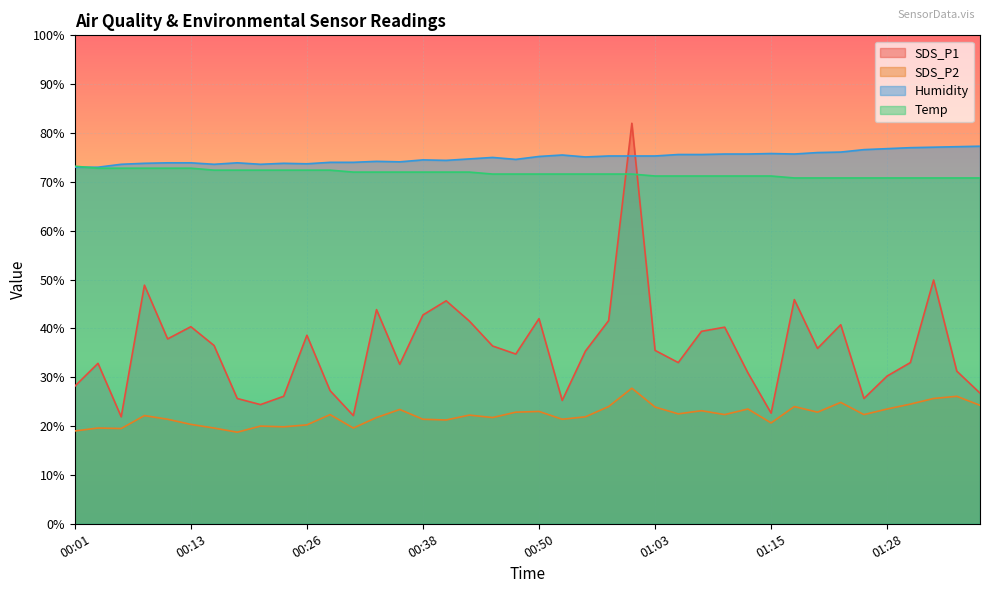

The value of SDS_P1 at 01:30 is 33.0. True or false?

True